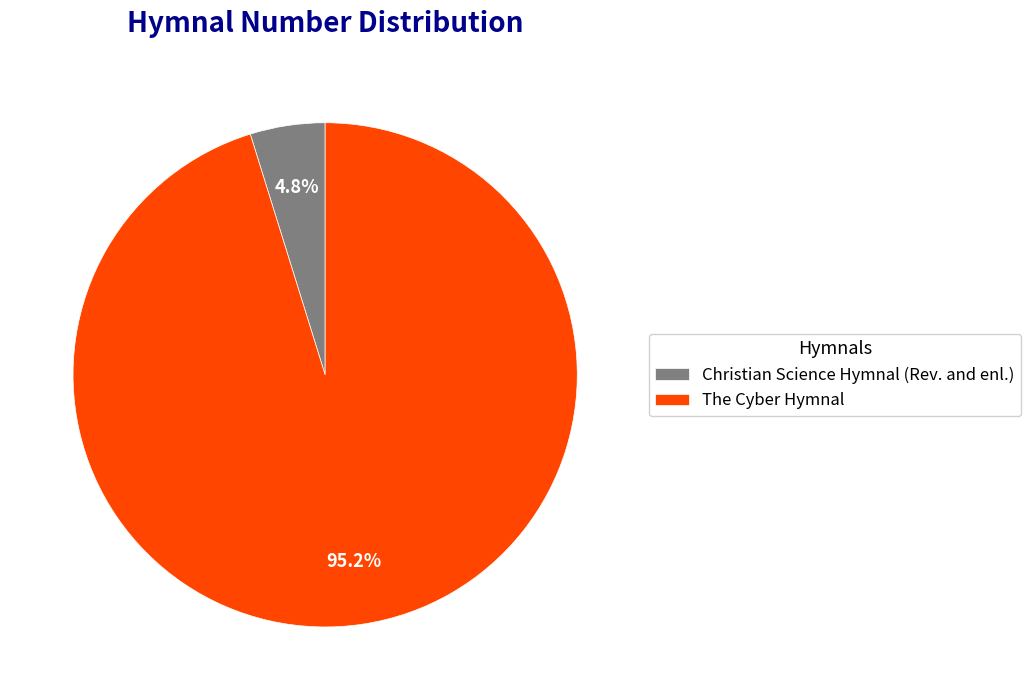

The Christian Science Hymnal (Rev. and enl.) slice represents 5% of the pie. True or false?

True